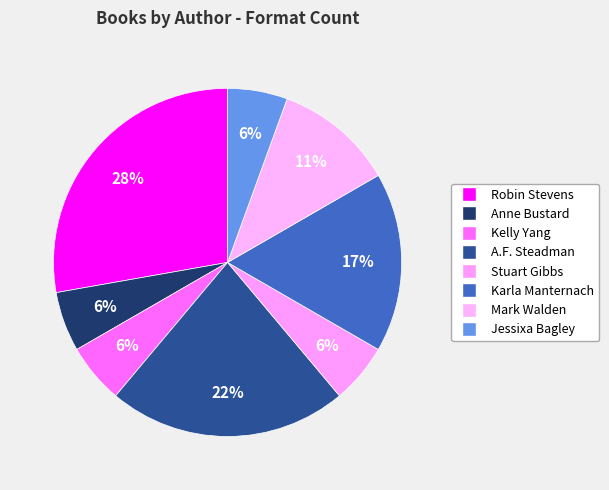

To the nearest percent, what percentage of the pie is Stuart Gibbs?

6%